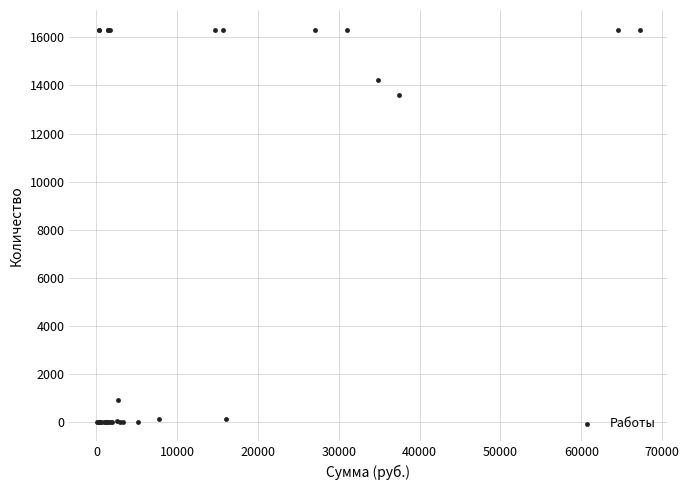

What Y value in the scatter plot is closest to 8162?

13604.6